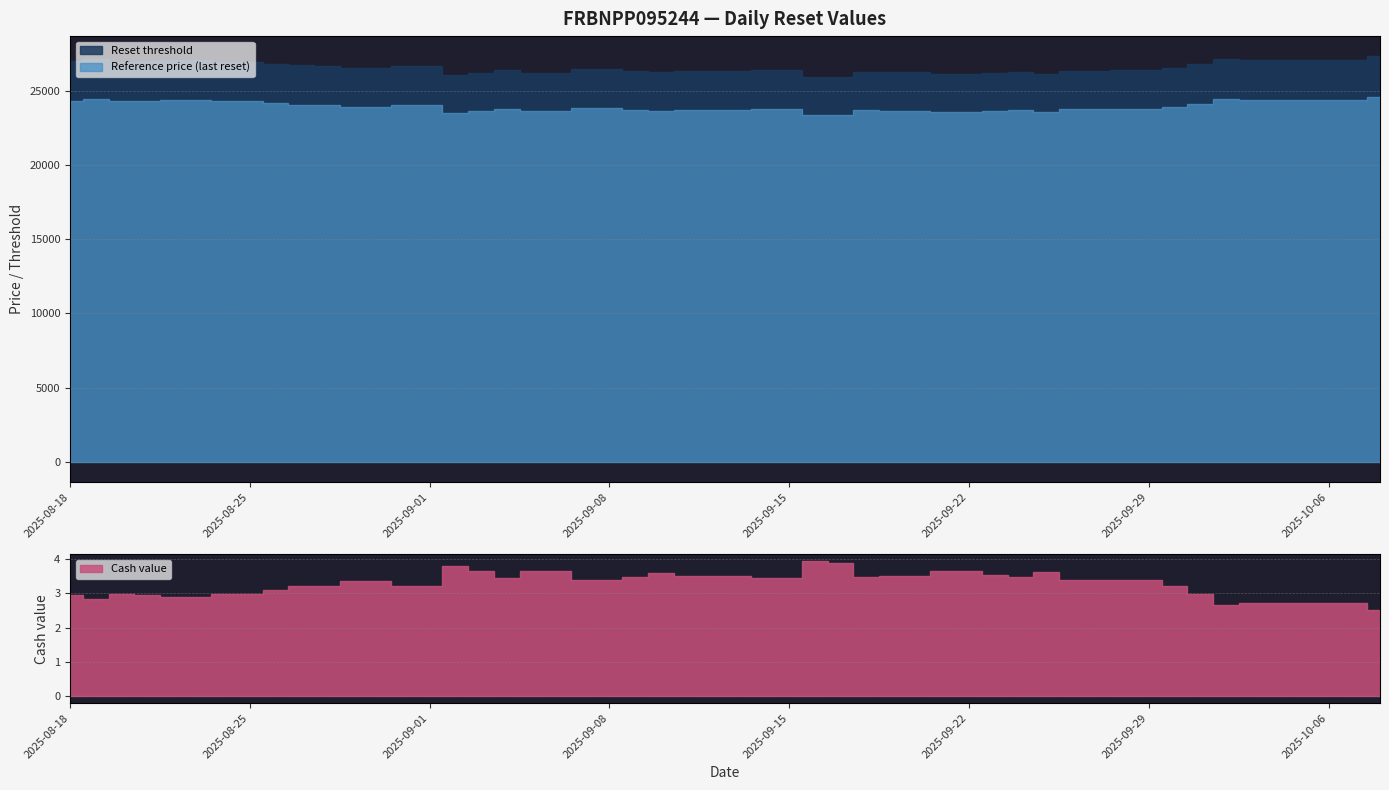

What is the average value of the Cash value series?

3.3